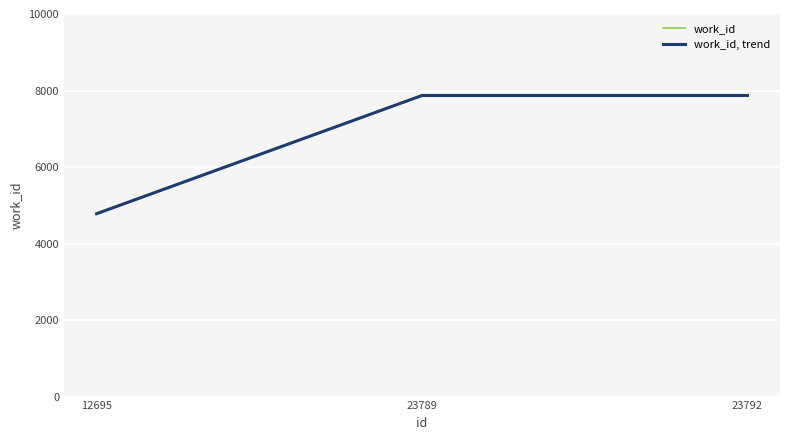

List the labels in order of work_id, trend value, largest first.

23789, 23792, 12695